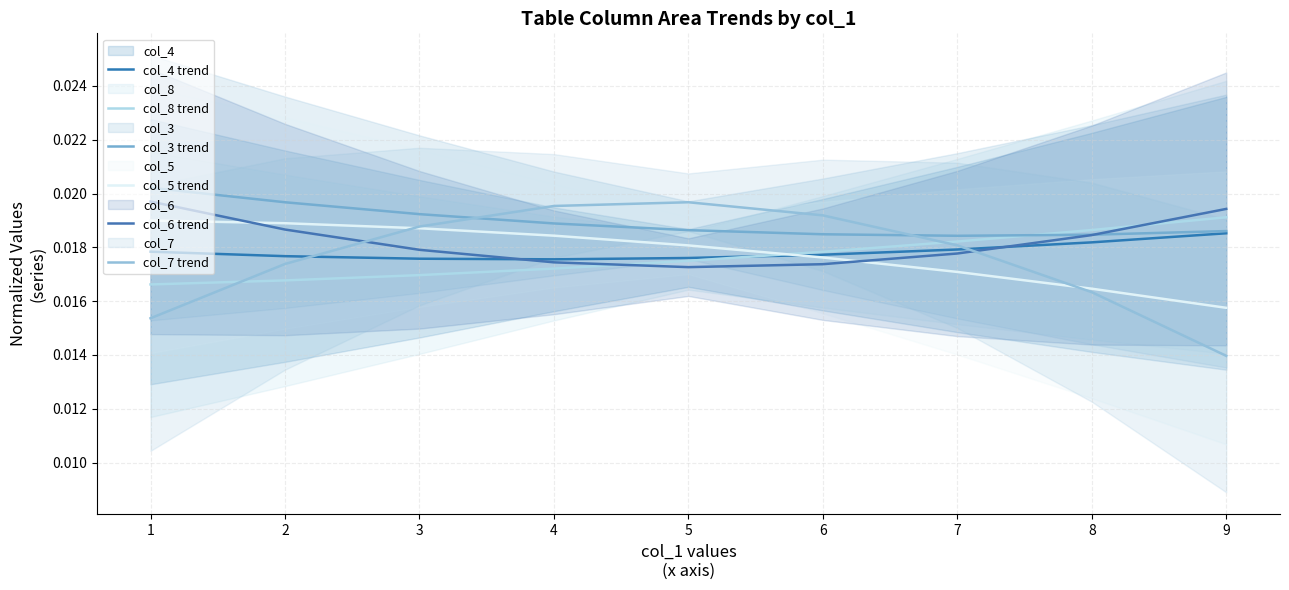

The col_6 trend series shows 0.0 at 9. True or false?

False